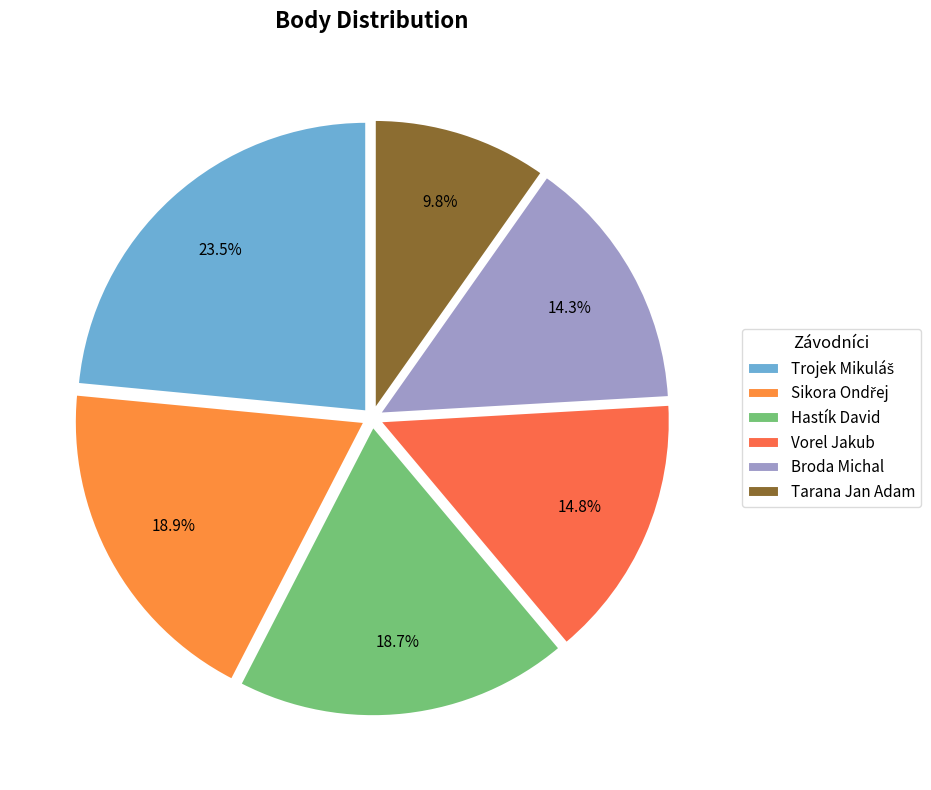

How many slices are in this pie chart?

6